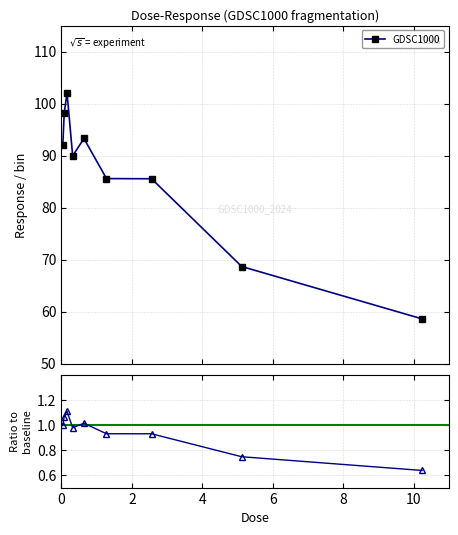

What is the smallest value displayed?

0.6